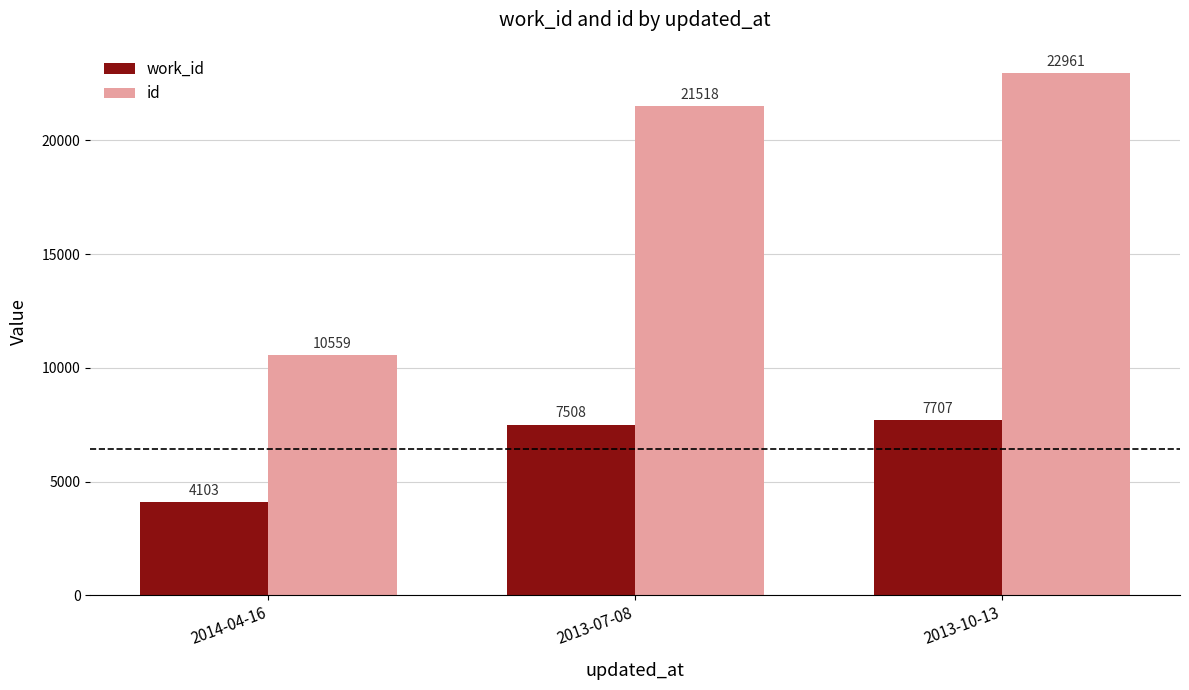

Is it true that id equals 11251 at 2013-07-08?

False